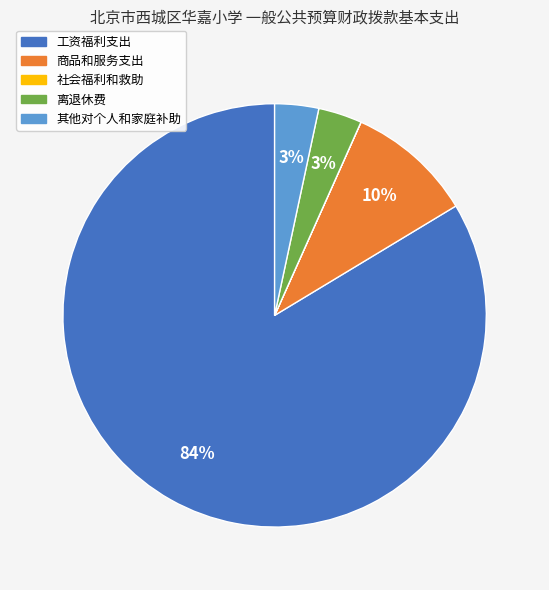

Between 商品和服务支出 and 工资福利支出, which is larger?

工资福利支出